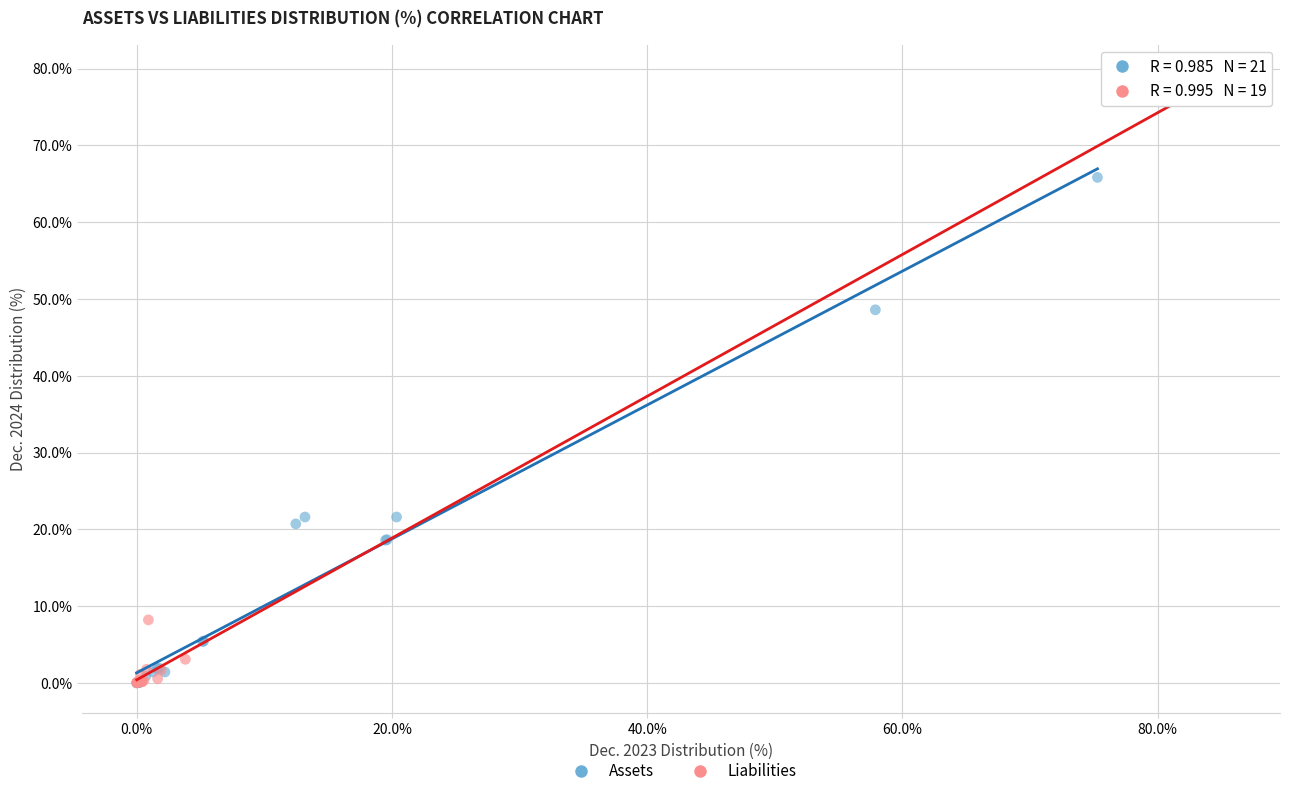

What are all the series names shown in the legend?

Assets, Liabilities